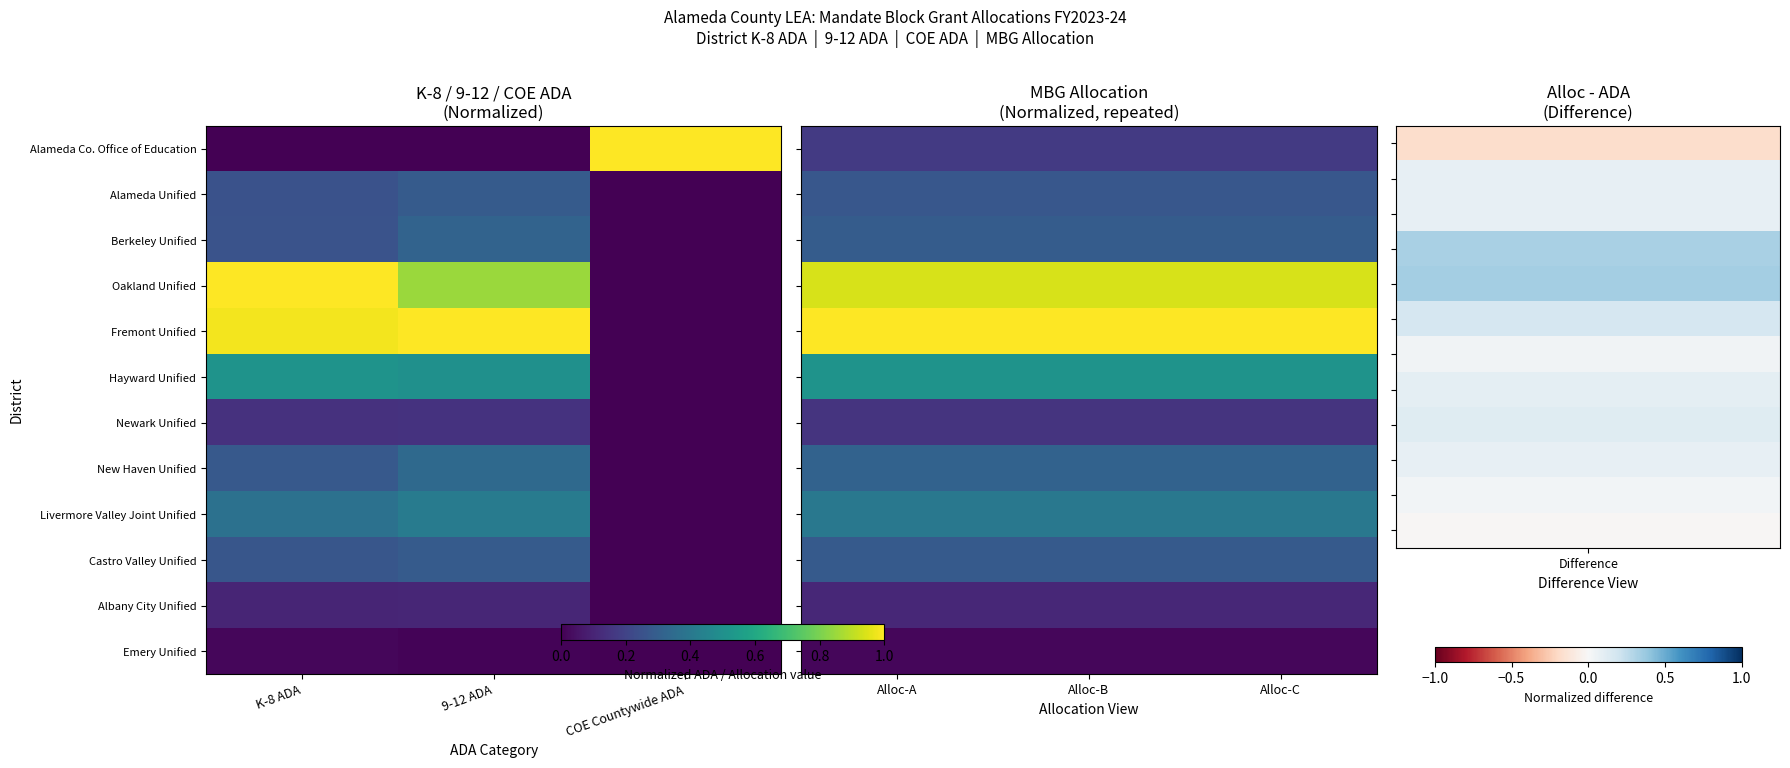

Rank the series by their maximum value, from highest to lowest.

Fremont Unified, Oakland Unified, Hayward Unified, Livermore Valley Joint Unified, New Haven Unified, Berkeley Unified, Castro Valley Unified, Alameda Unified, Alameda Co. Office of Education, Newark Unified, Albany City Unified, Emery Unified